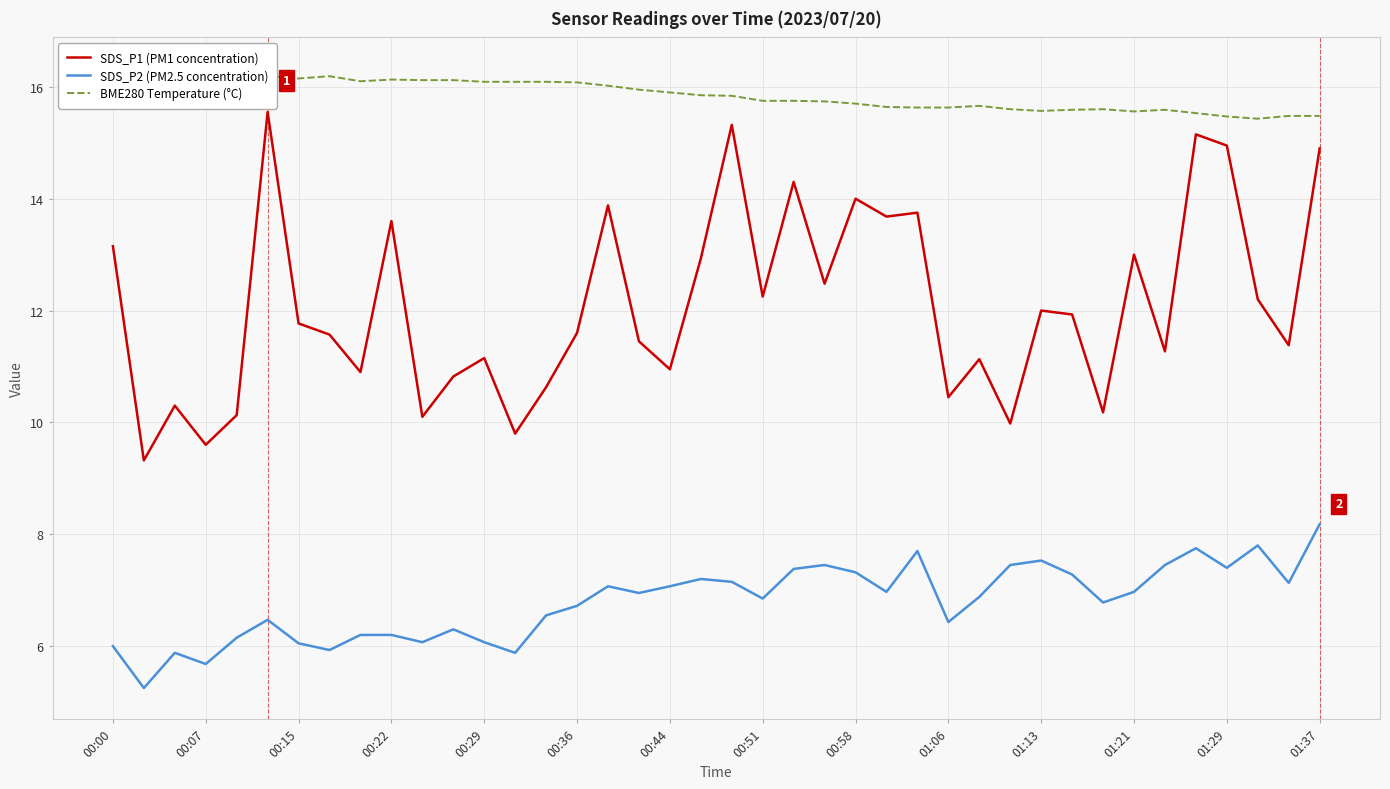

Does the chart display data point markers on the line(s)?

No